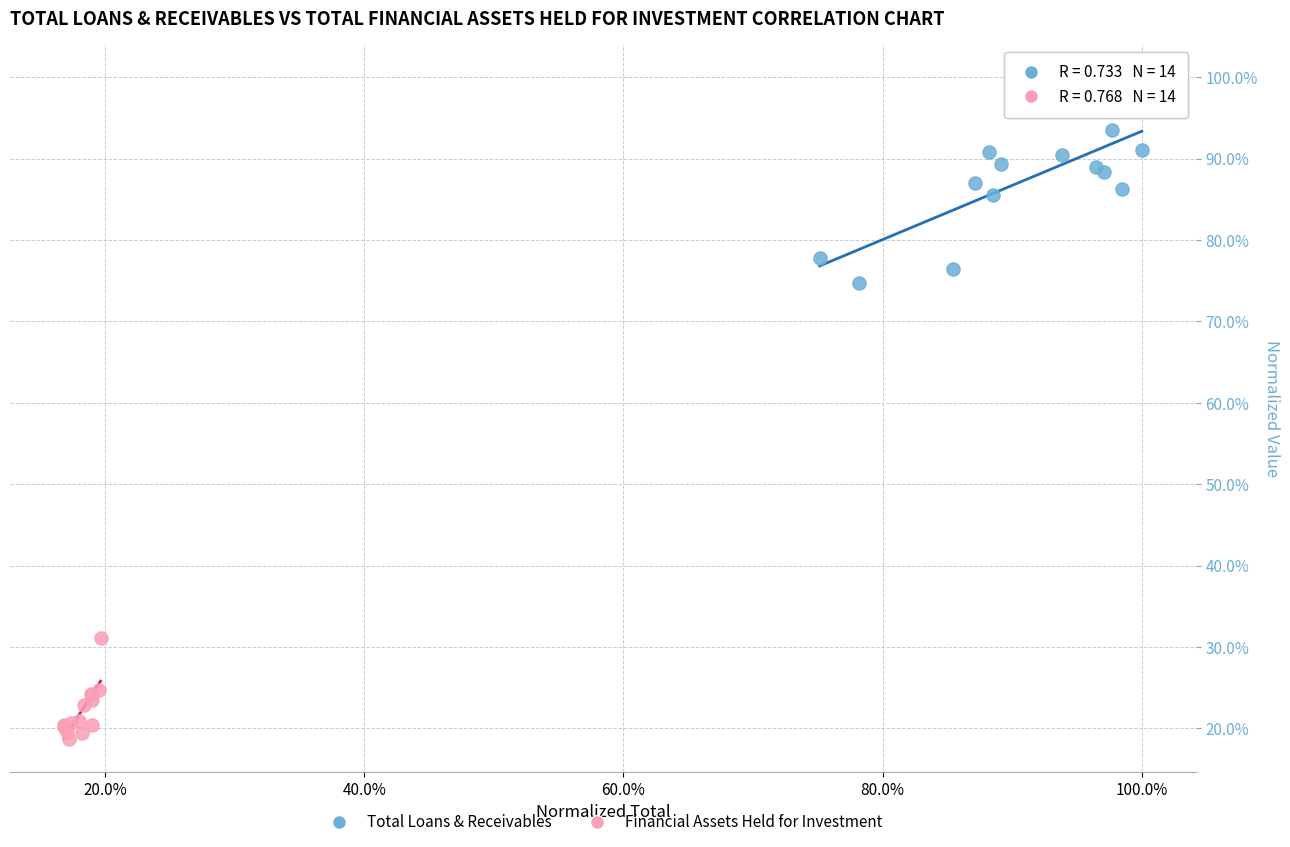

Which series has the widest spread of Y values?

Total Loans & Receivables